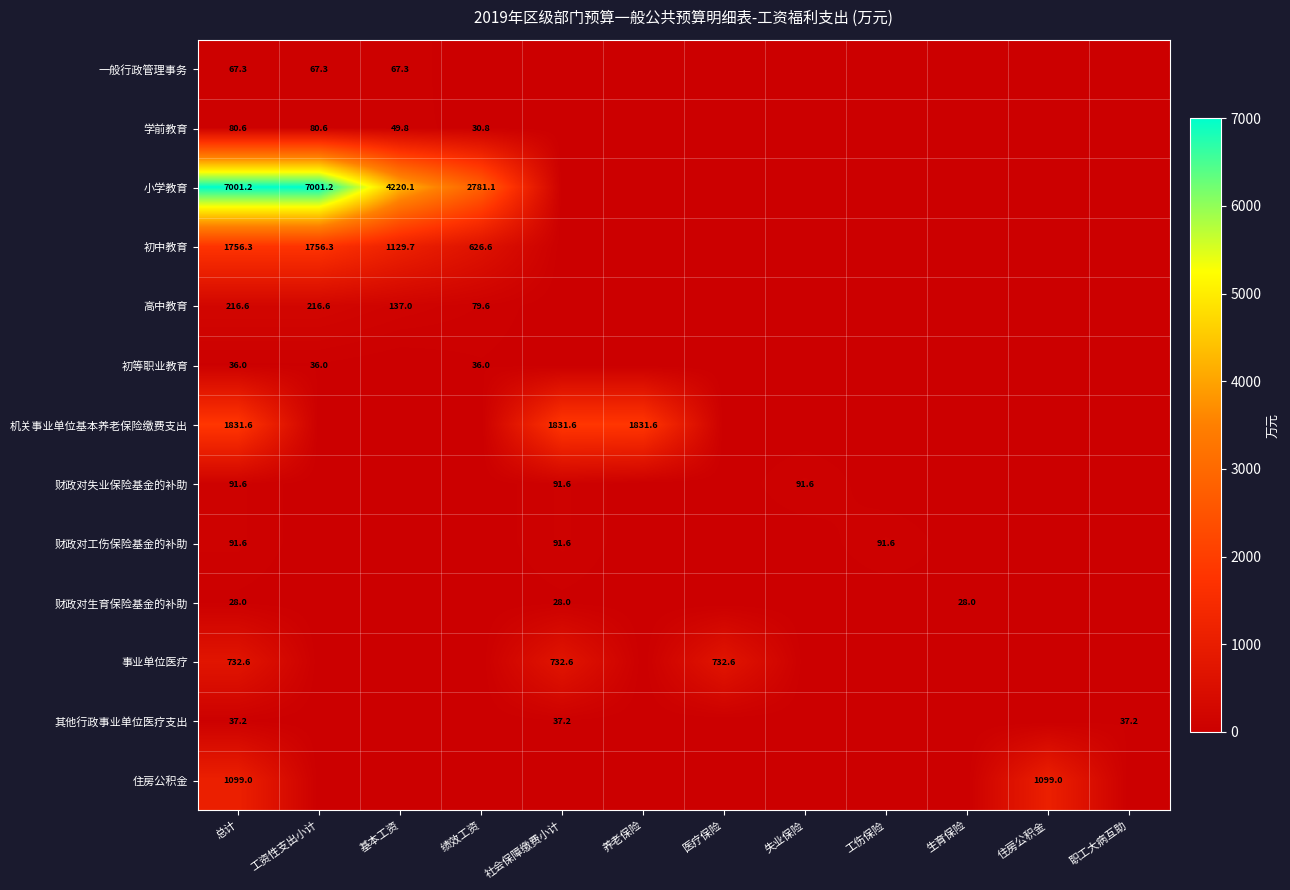

True or false: 学前教育 has a value of 26.2 at 工资性支出小计.

False